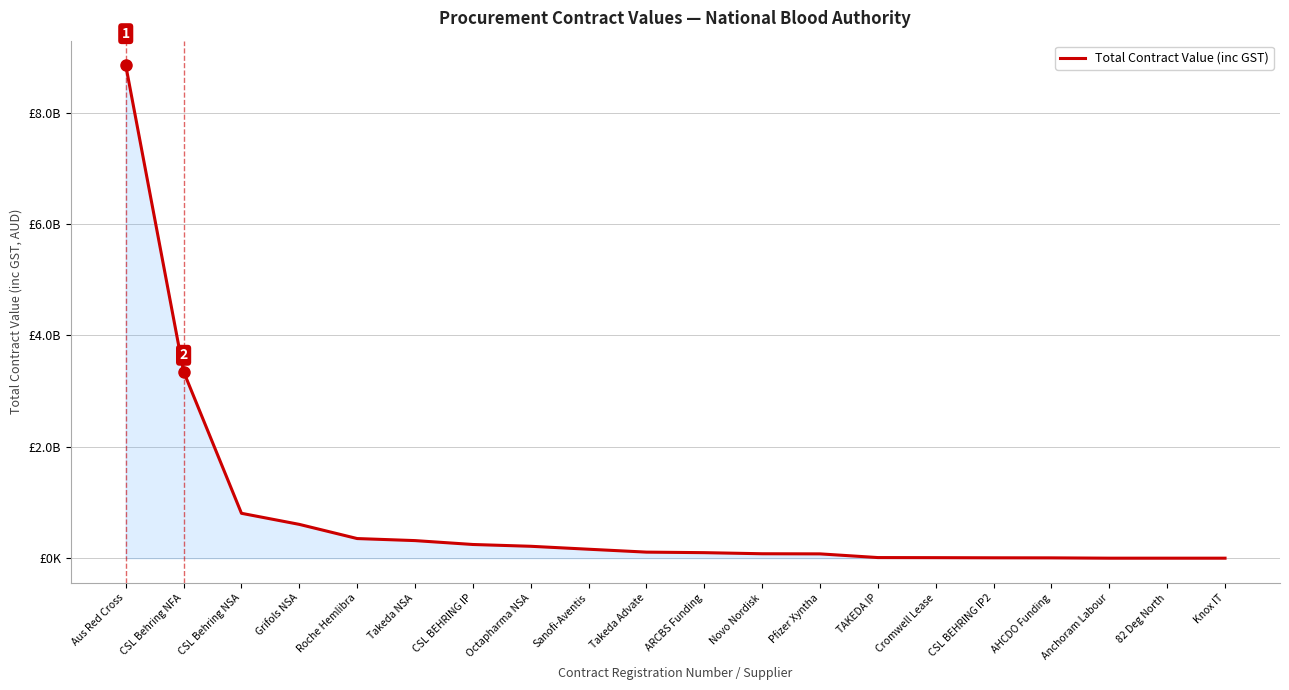

What is the label of the 5th point from the right?

CSL BEHRING IP2